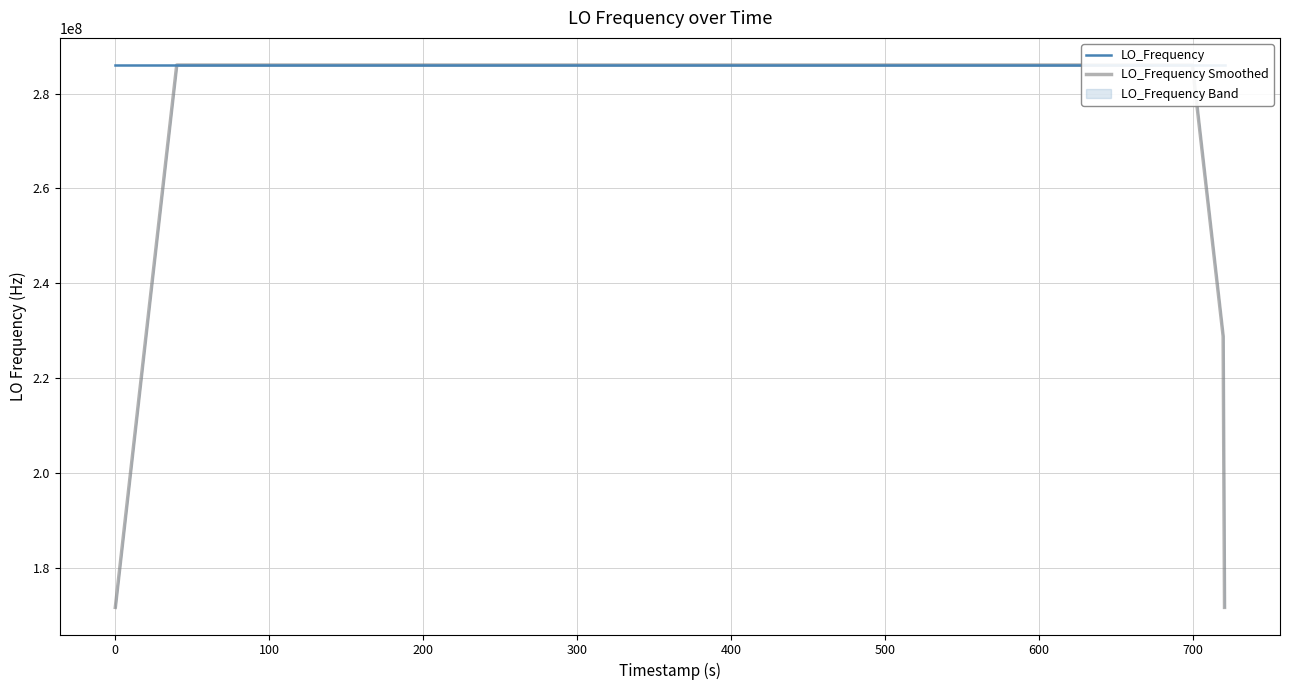

True or false: LO_Frequency has more than 1 interior local peaks.

True